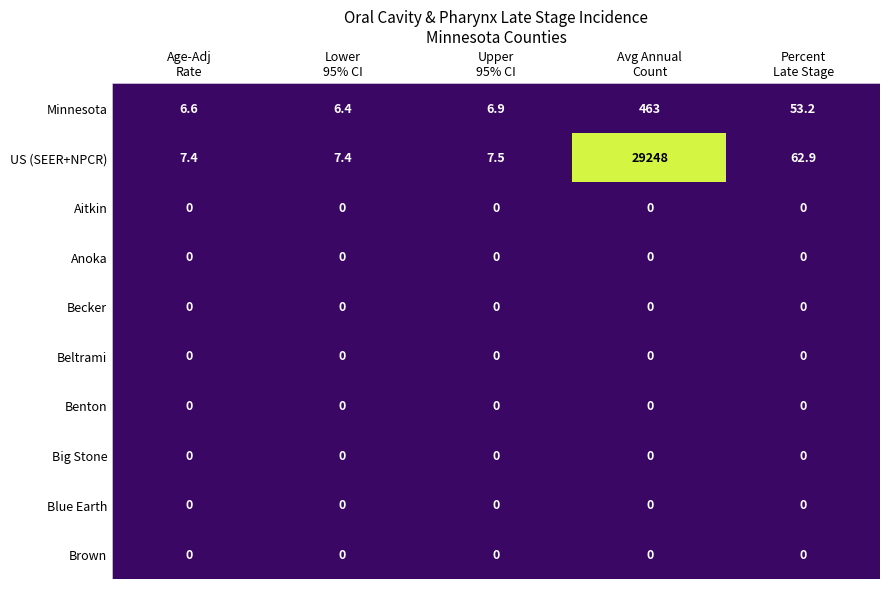

Which series has the largest range (max minus min)?

US (SEER+NPCR)